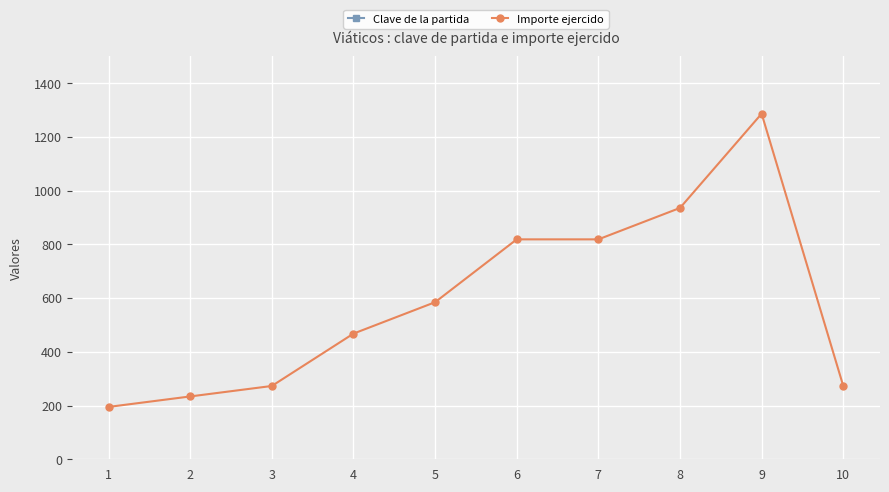

At which label is Clave de la partida closest to 37504?

1